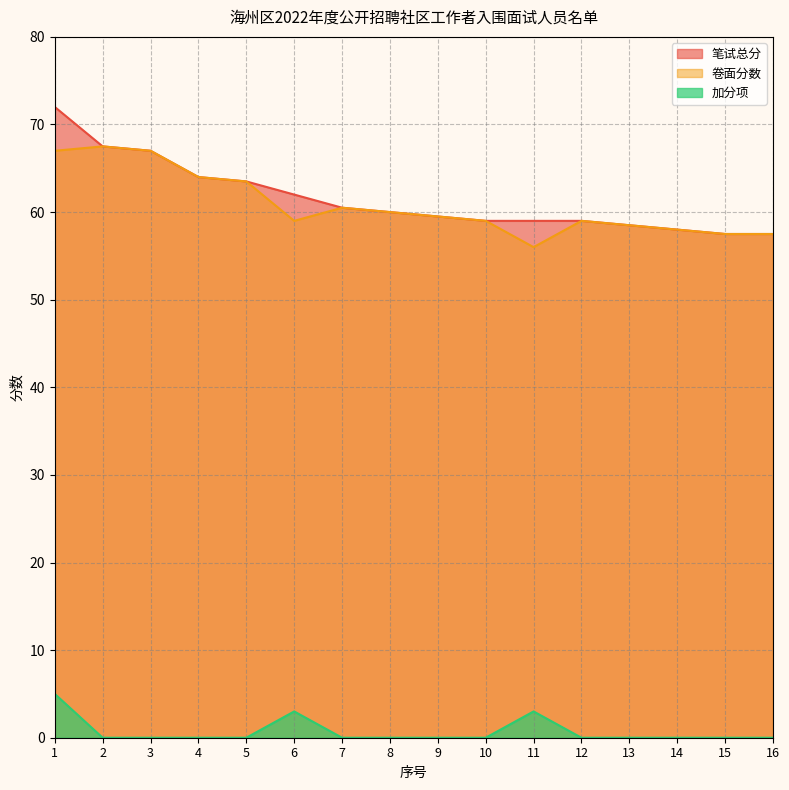

Which series has the largest total across all categories?

笔试总分